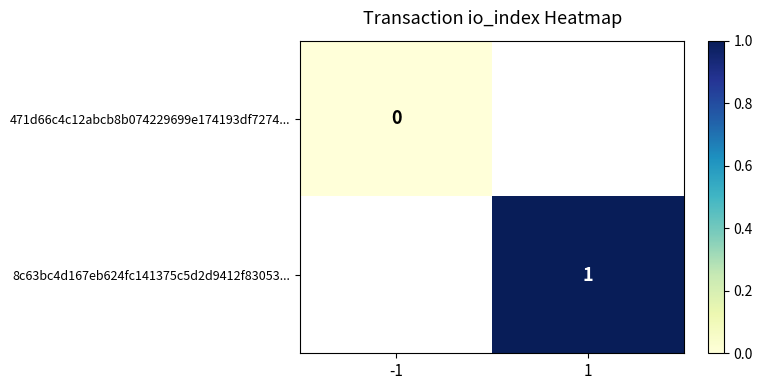

What is the maximum value shown in the chart?

1.0